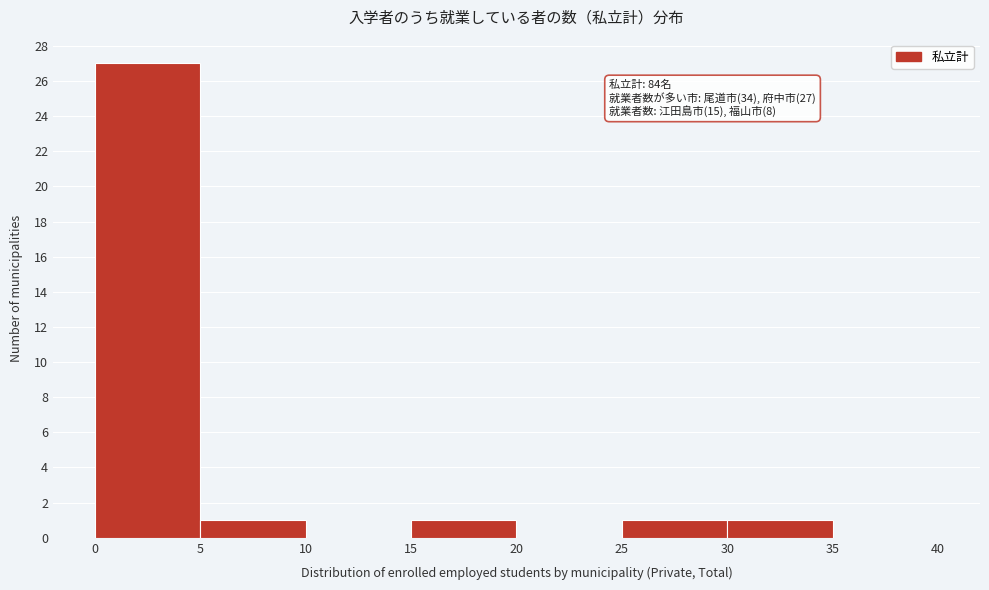

Over which range of the x-axis is the bar tallest?

0 to 5